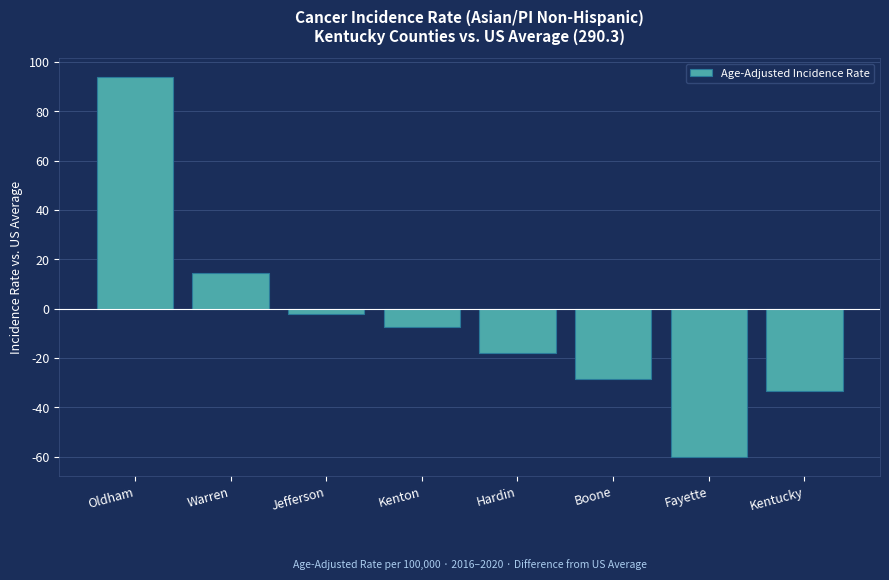

What is the difference between the second highest and second lowest values?

47.7